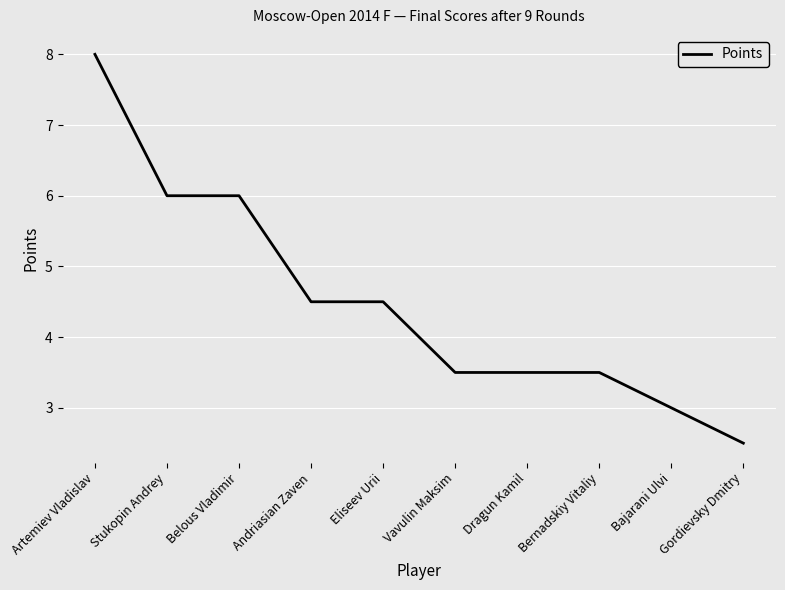

What is the difference between the maximum and minimum values?

5.5